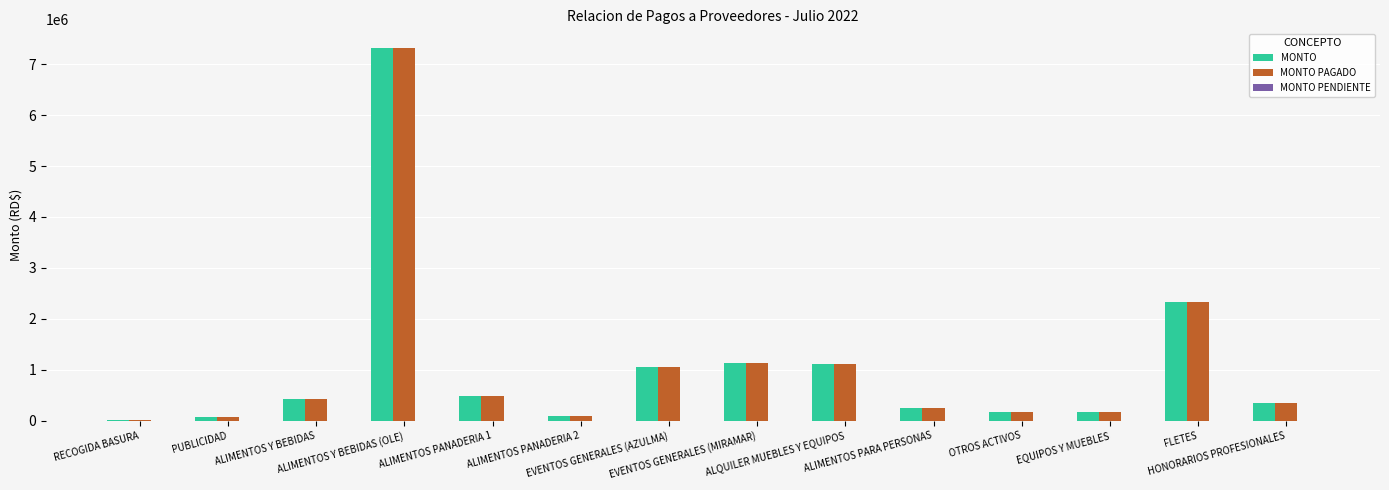

Does the chart contain stacked bars?

No